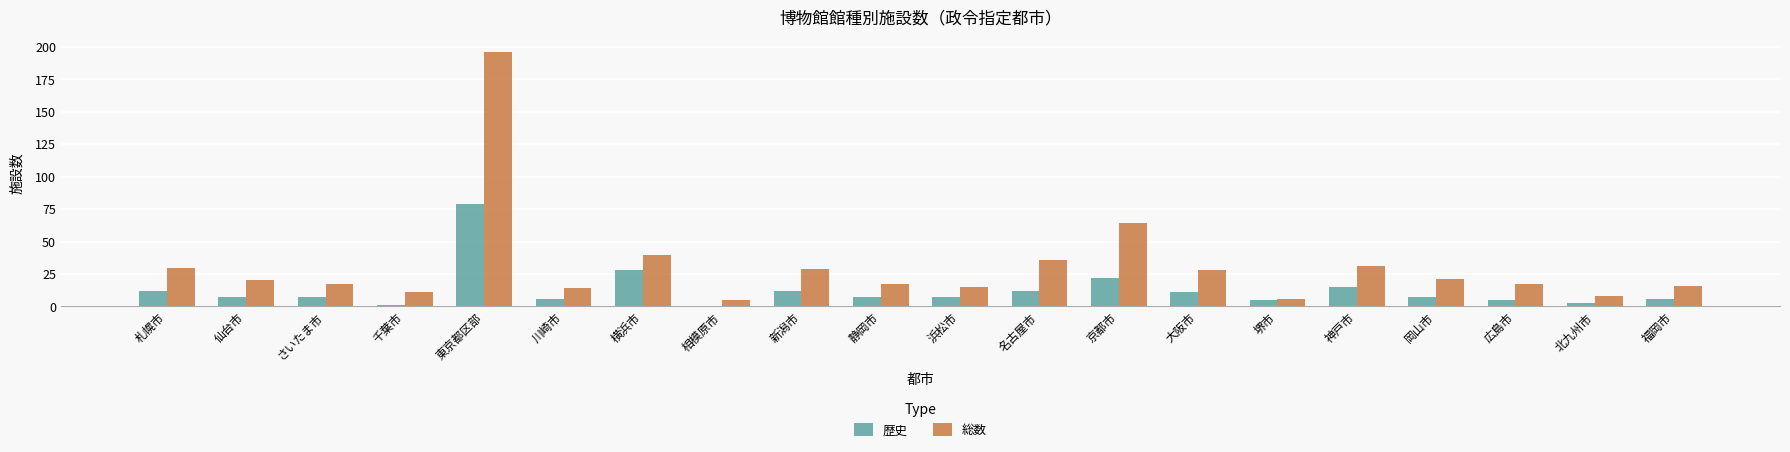

What is the total value across all series at 神戸市?

46